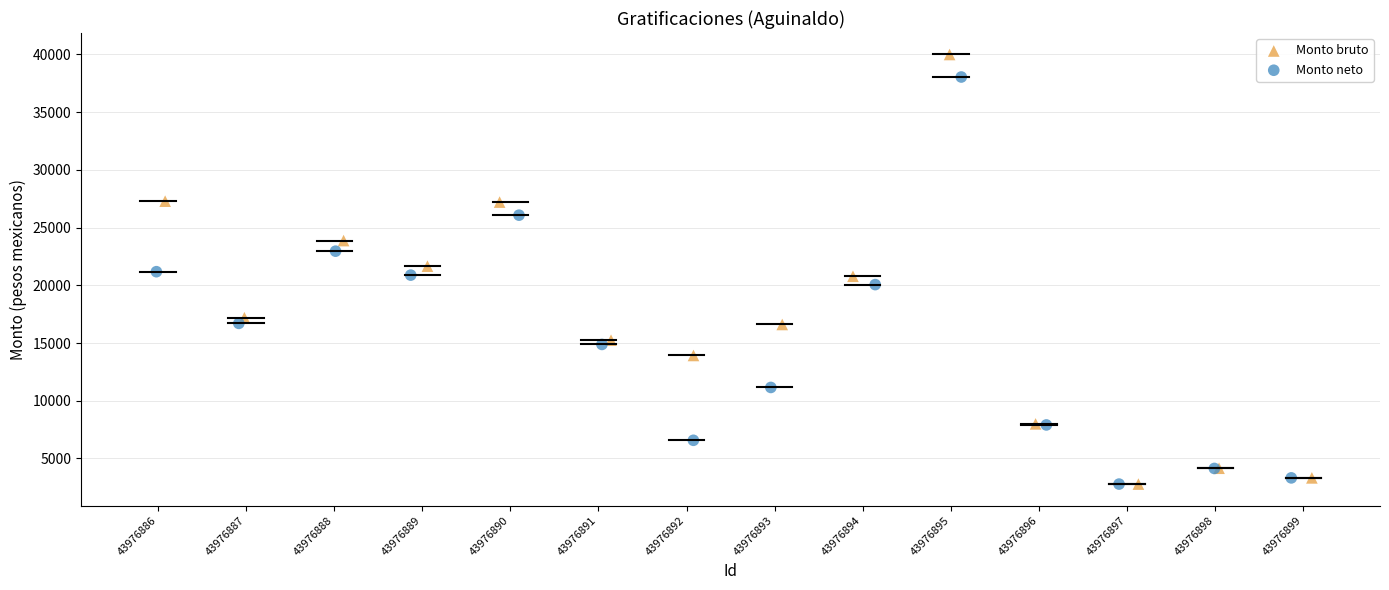

Which series has the largest Y range (max minus min)?

Monto bruto